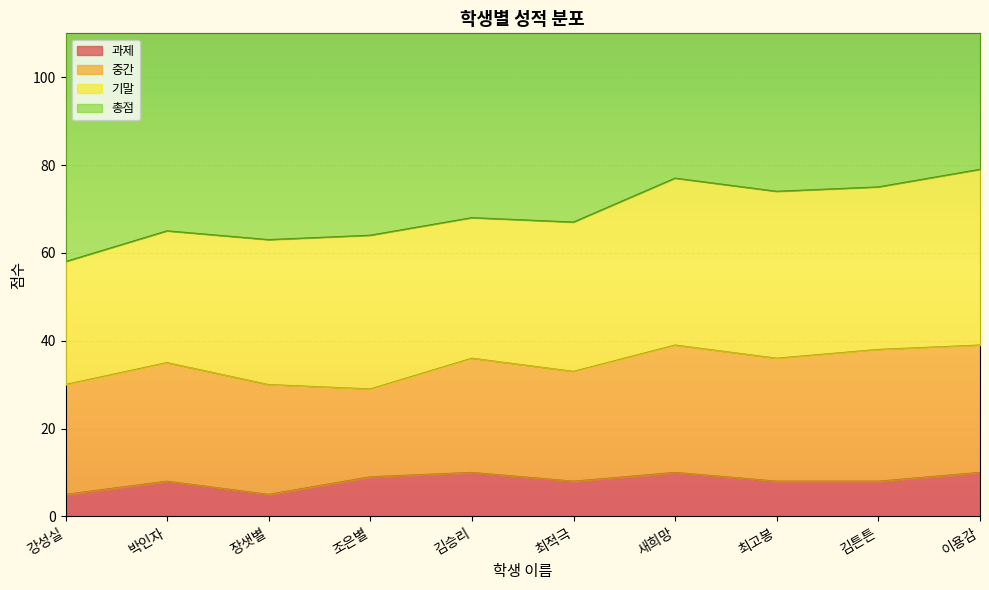

What is the total value across all series at 박인자?

150